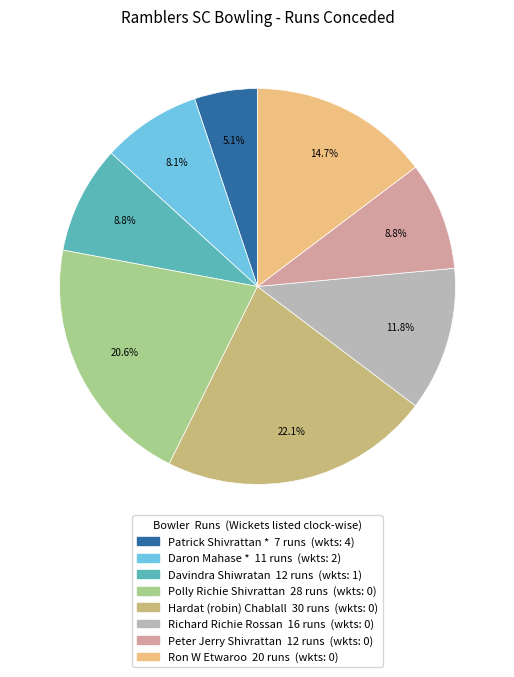

To the nearest percent, what is the combined percentage of Richard Richie Rossan and Patrick Shivrattan *?

17%